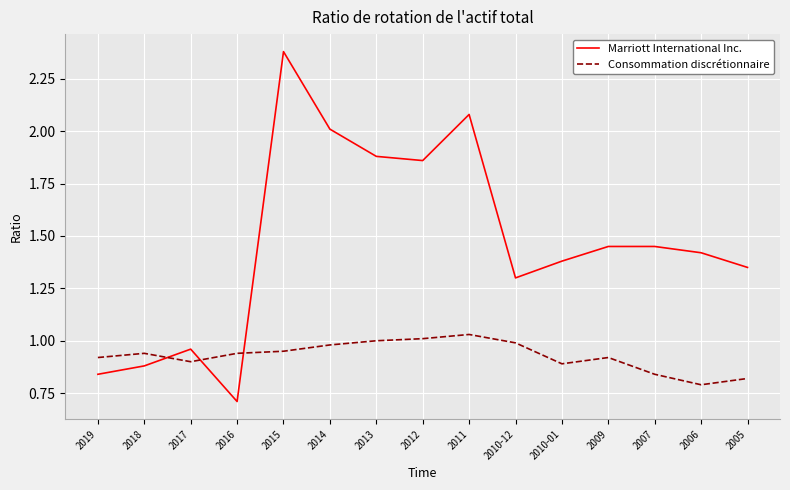

What is the difference between the Consommation discrétionnaire values at 2005 and 2011?

0.2